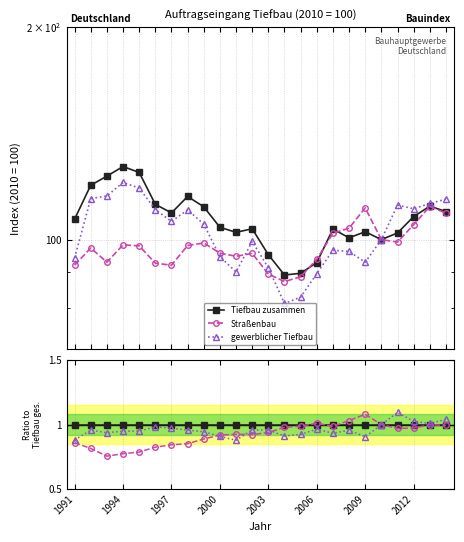

True or false: gewerblicher Tiefbau has more than 2 points higher than both neighbors.

True